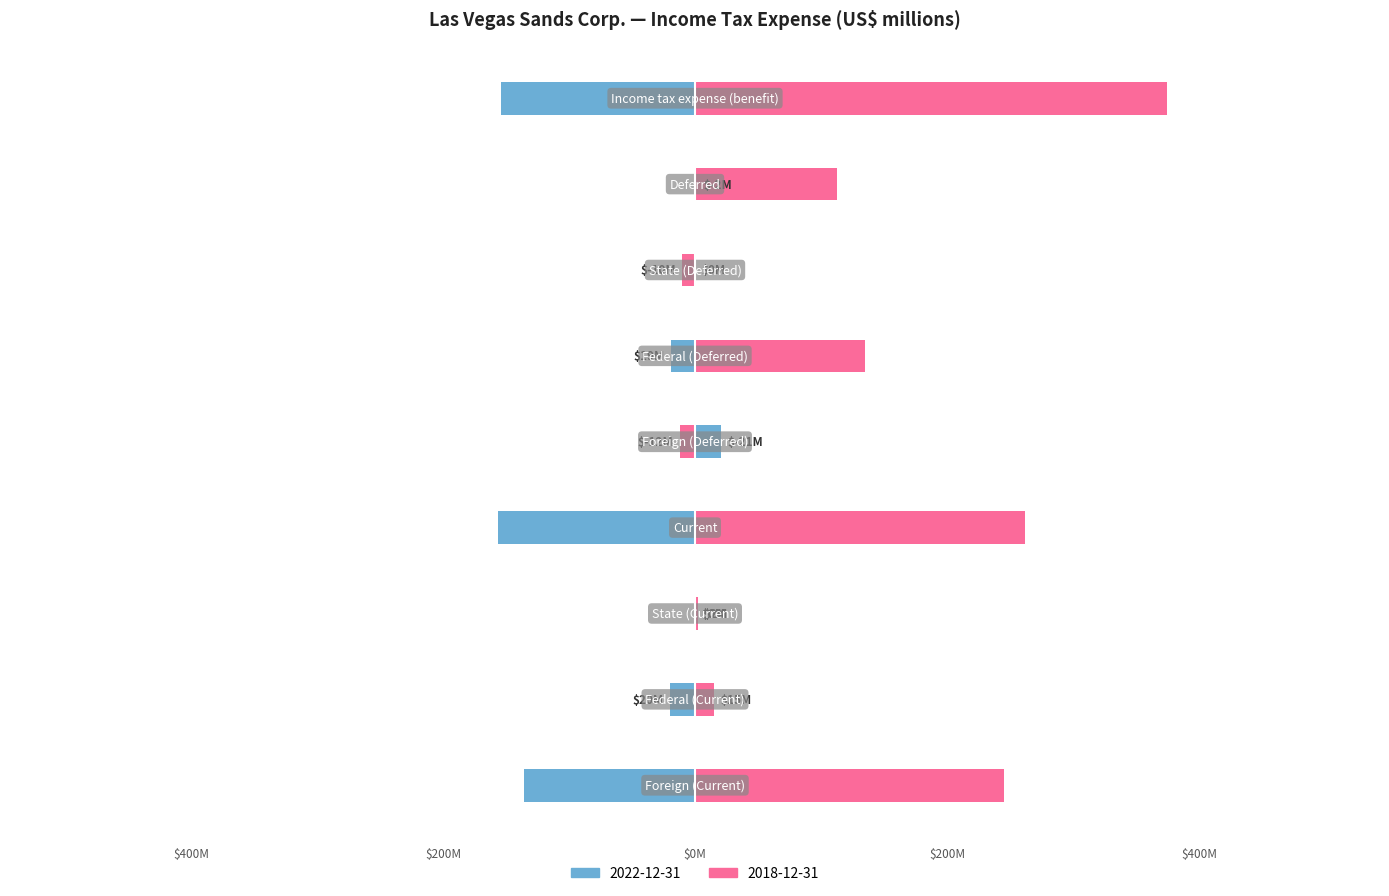

How many values in 2018-12-31 are below zero?

2